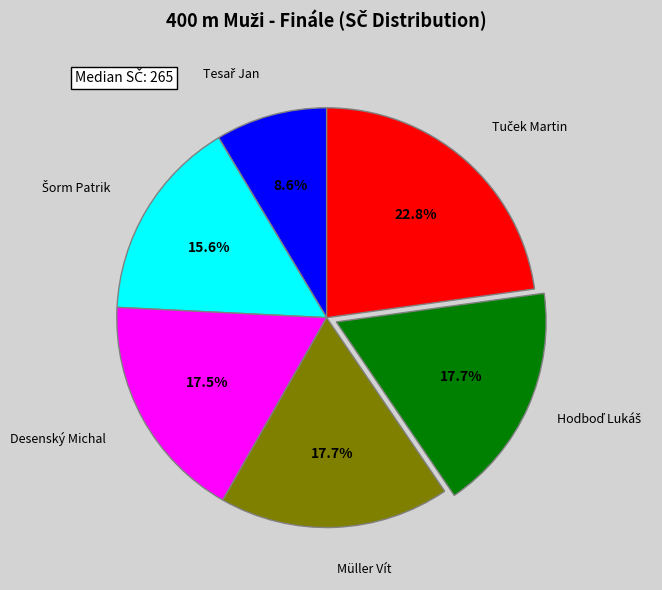

Is there any slice that represents more than half of the pie?

No